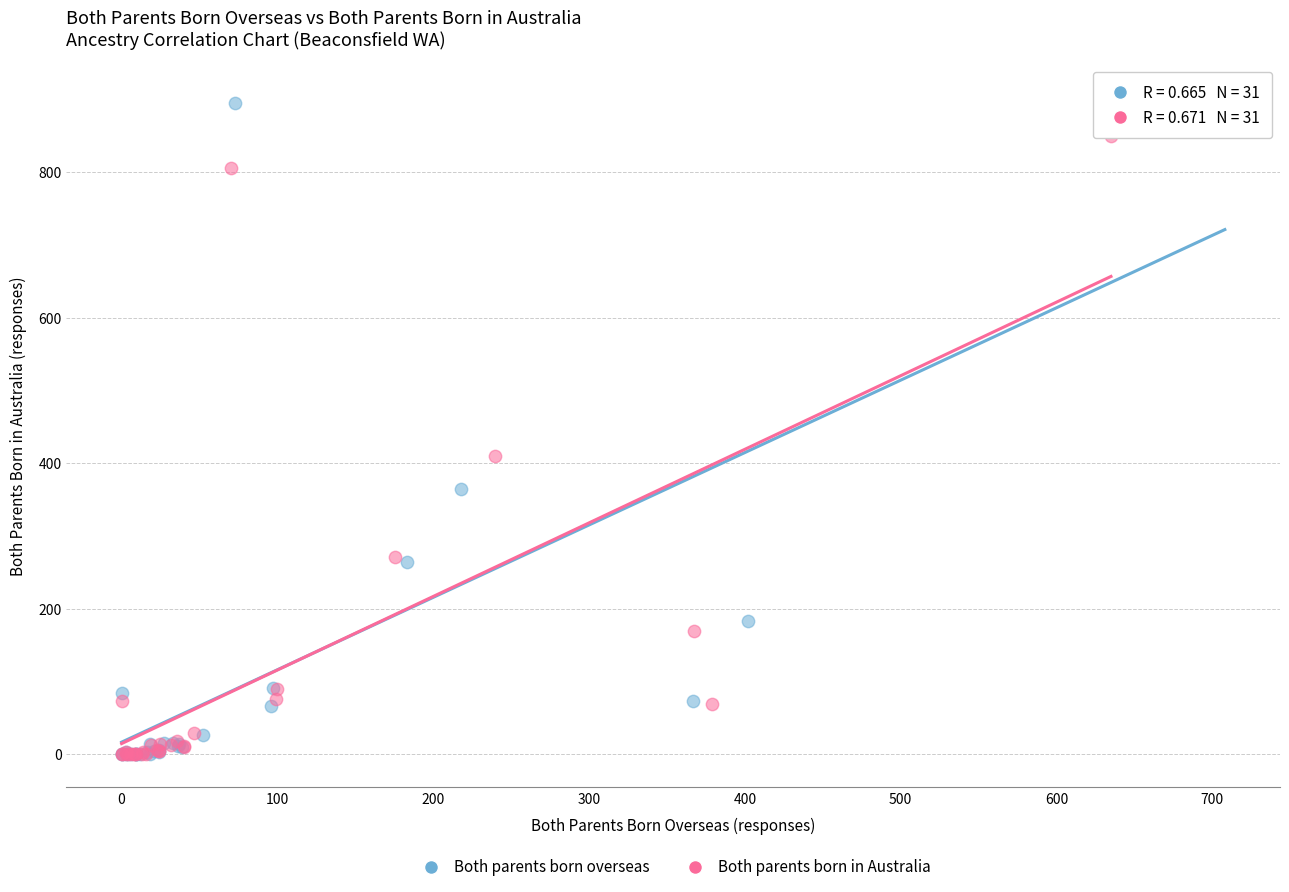

Which series has the largest Y range (max minus min)?

Both parents born overseas